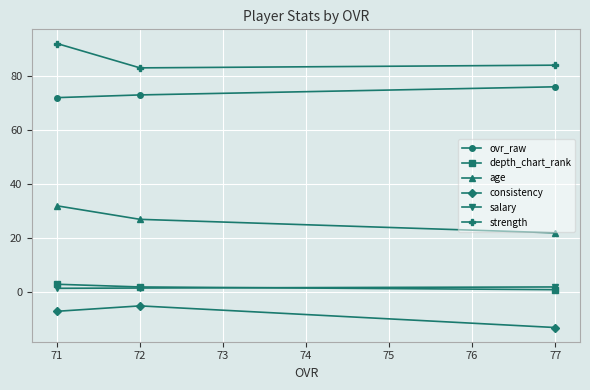

At 77, list the series in order from largest to smallest.

strength, ovr_raw, age, salary, depth_chart_rank, consistency